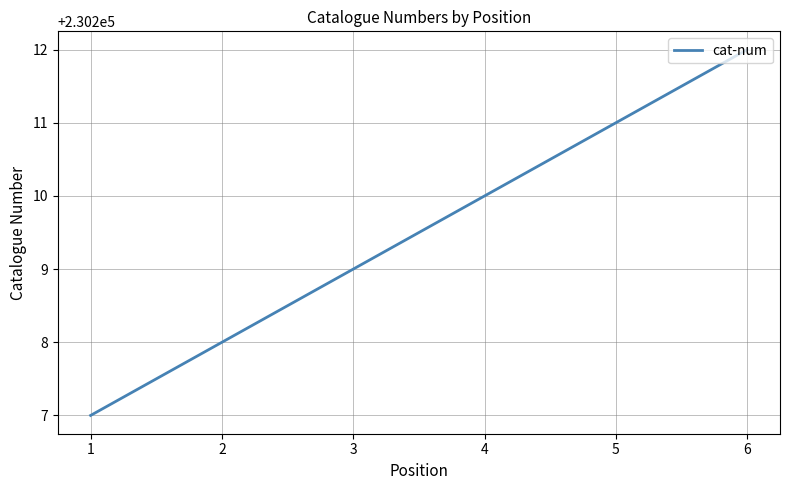

Which label corresponds to the largest value in the chart?

6